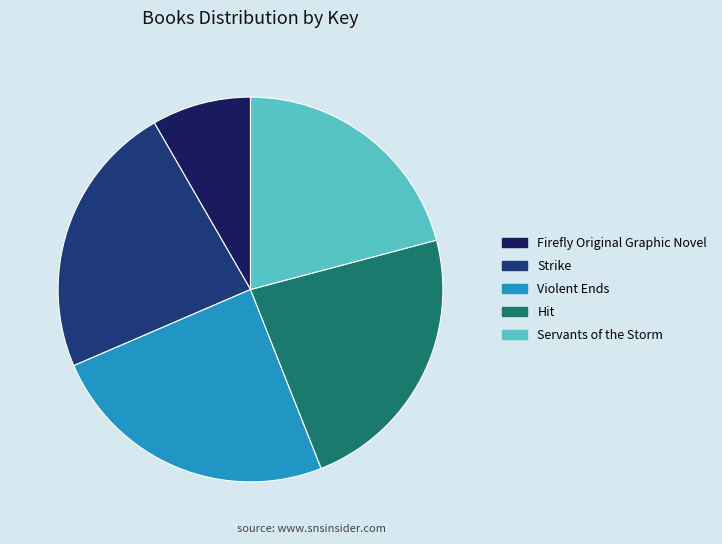

Is there any slice that represents more than half of the pie?

No